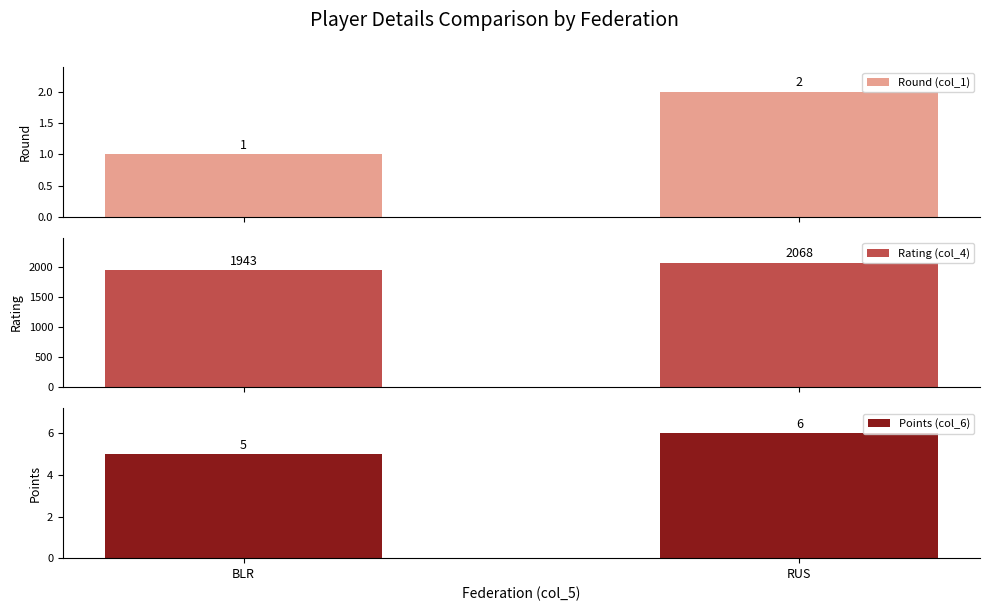

What is the label of the 2nd bar from the left?

RUS